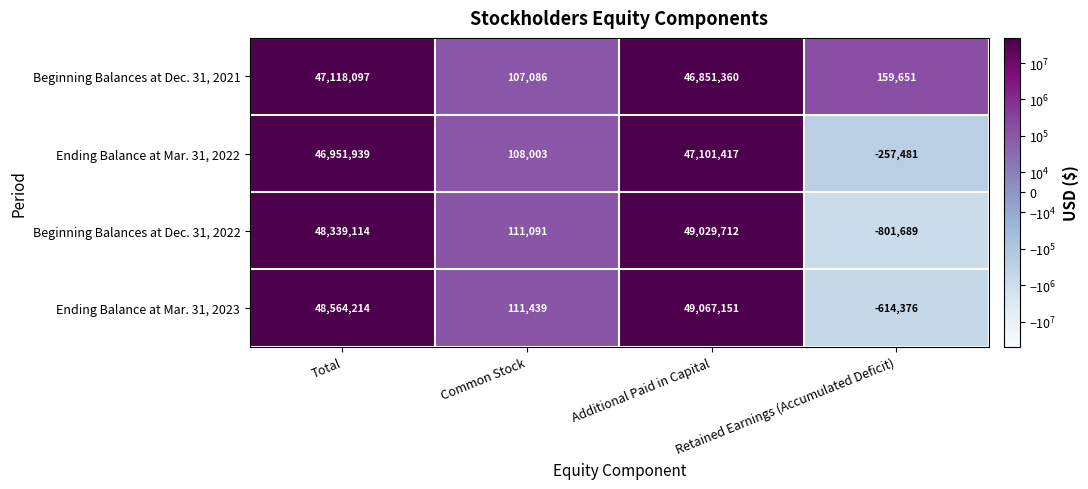

What is the sum of the Beginning Balances at Dec. 31, 2022 values at Total and Retained Earnings (Accumulated Deficit)?

47537425